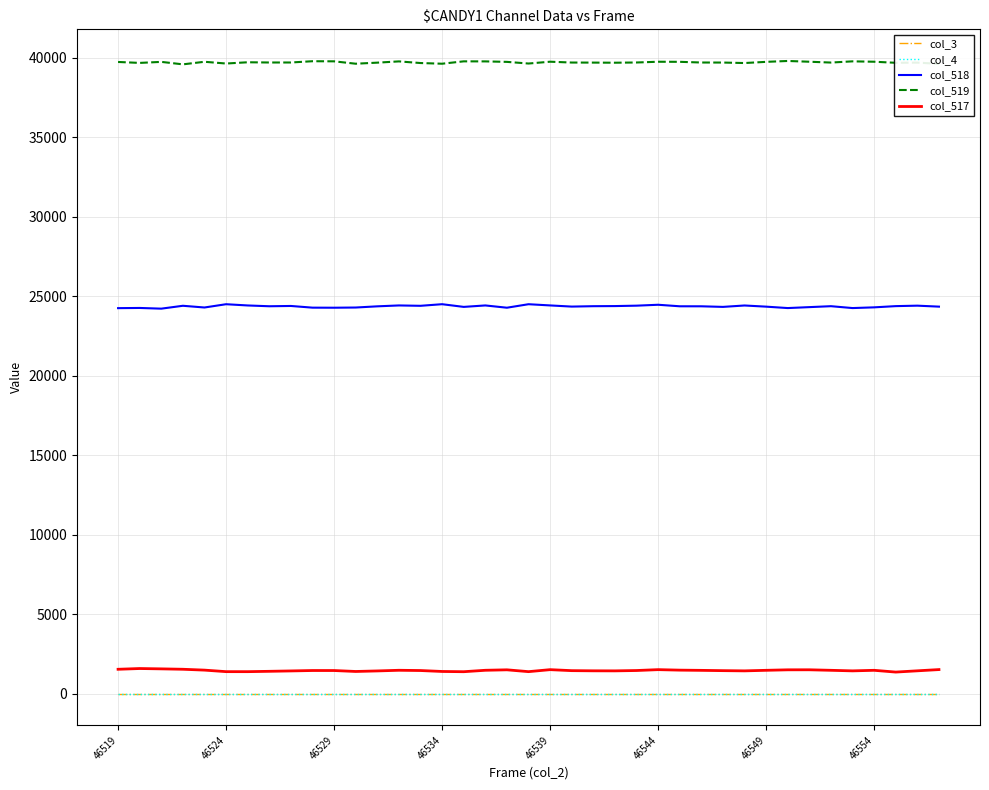

Does the chart have visible grid lines?

Yes